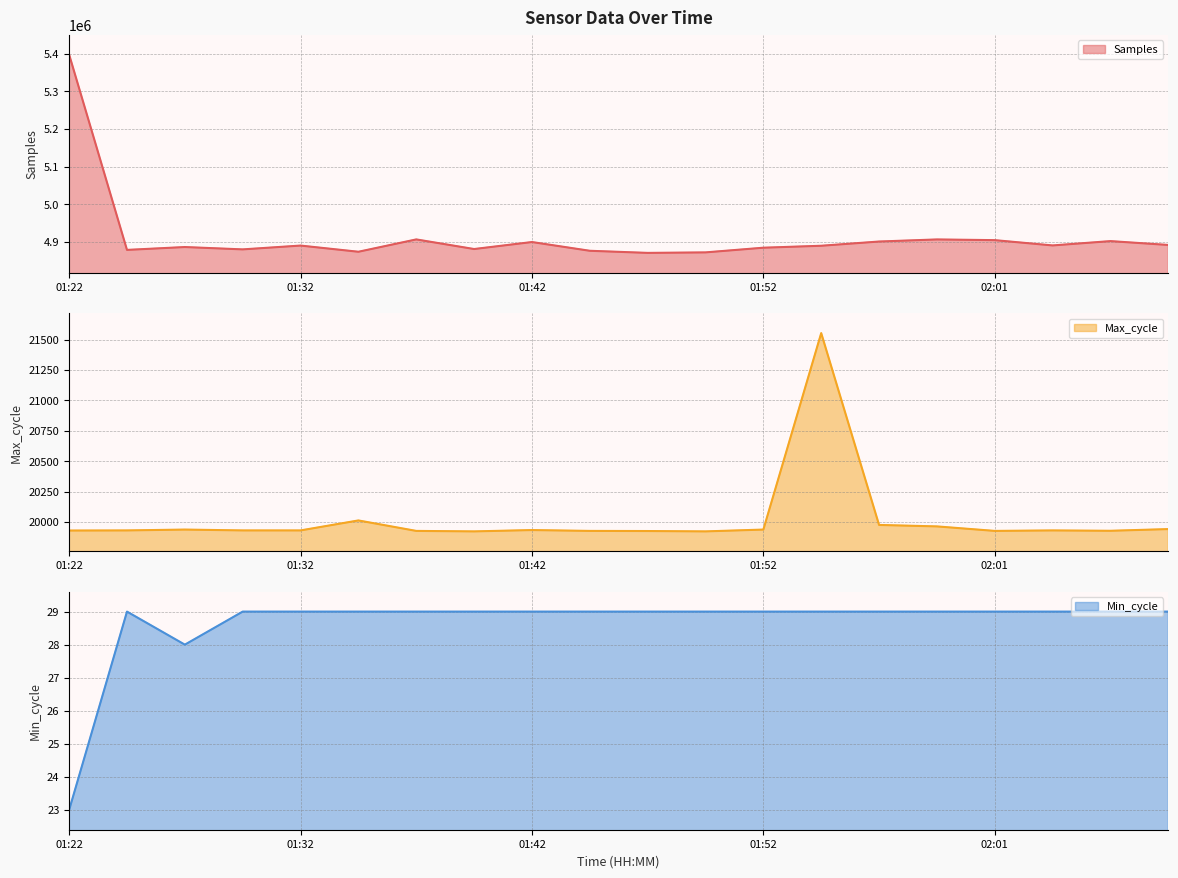

Is the value of Min_cycle at 01:39 greater than the value of Max_cycle at 02:04?

No